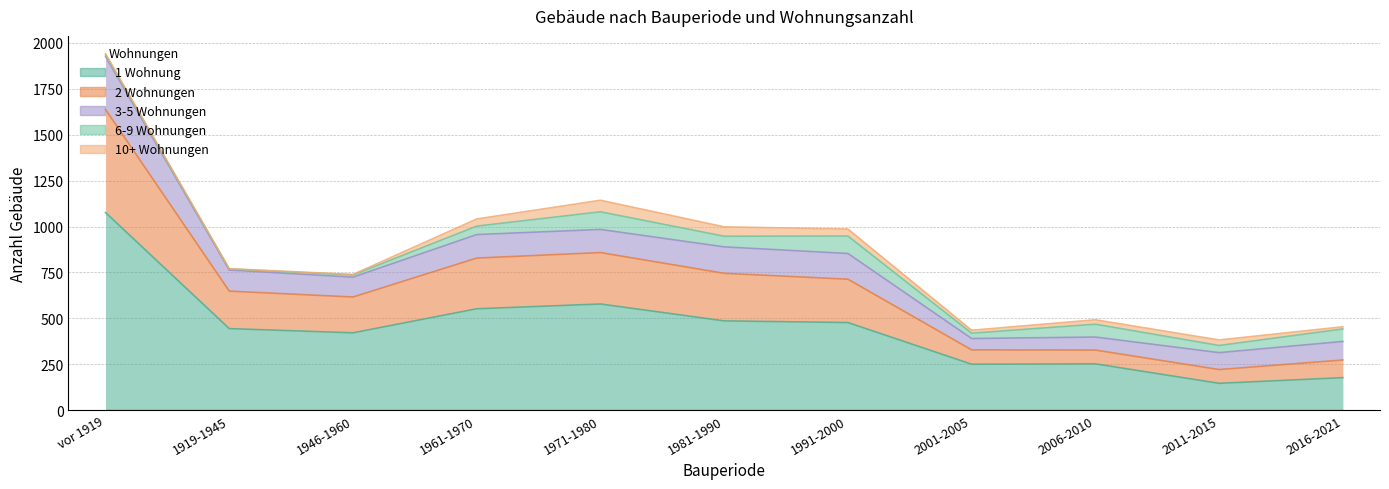

What is the sum of all 10+ Wohnungen values?

284